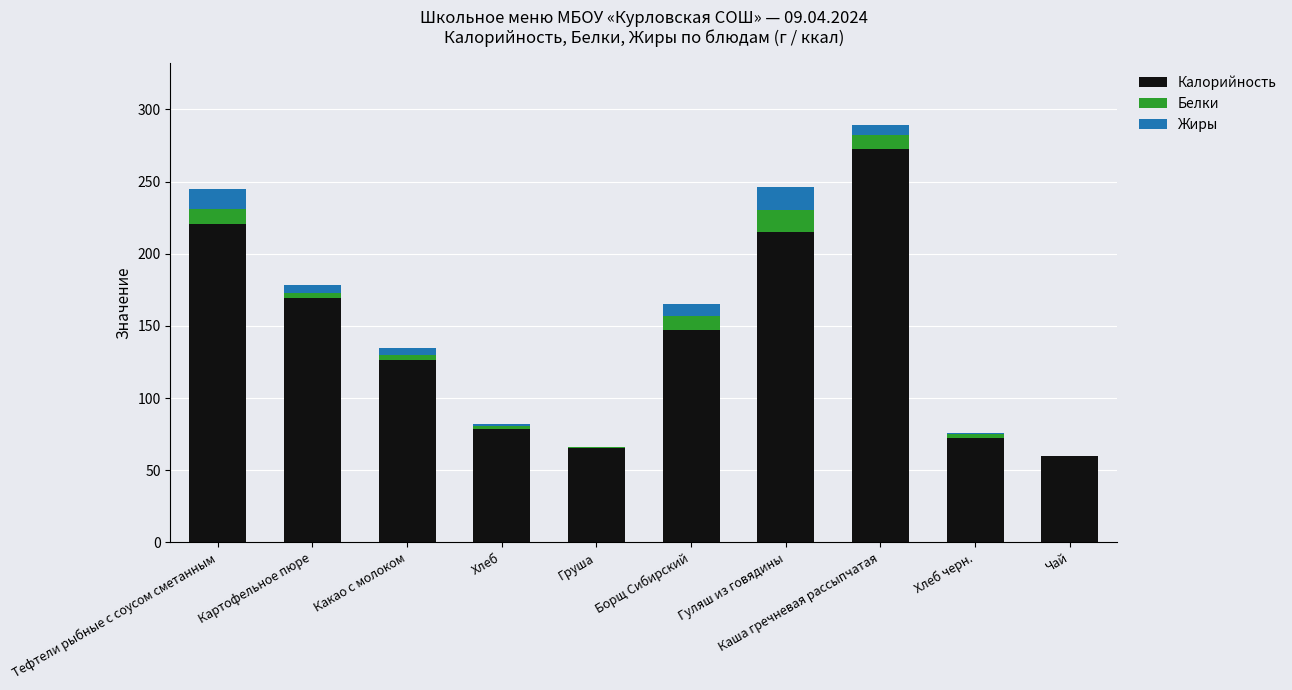

Are the bars grouped side by side (vs. stacked)?

No